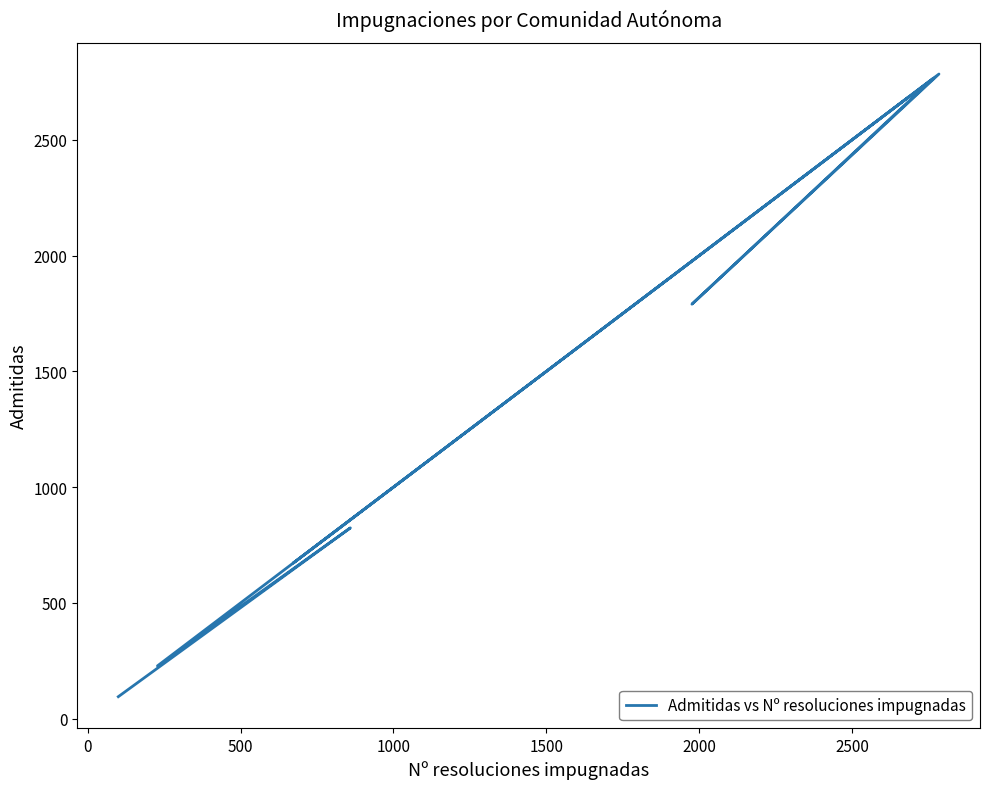

What is the smallest value displayed?

95